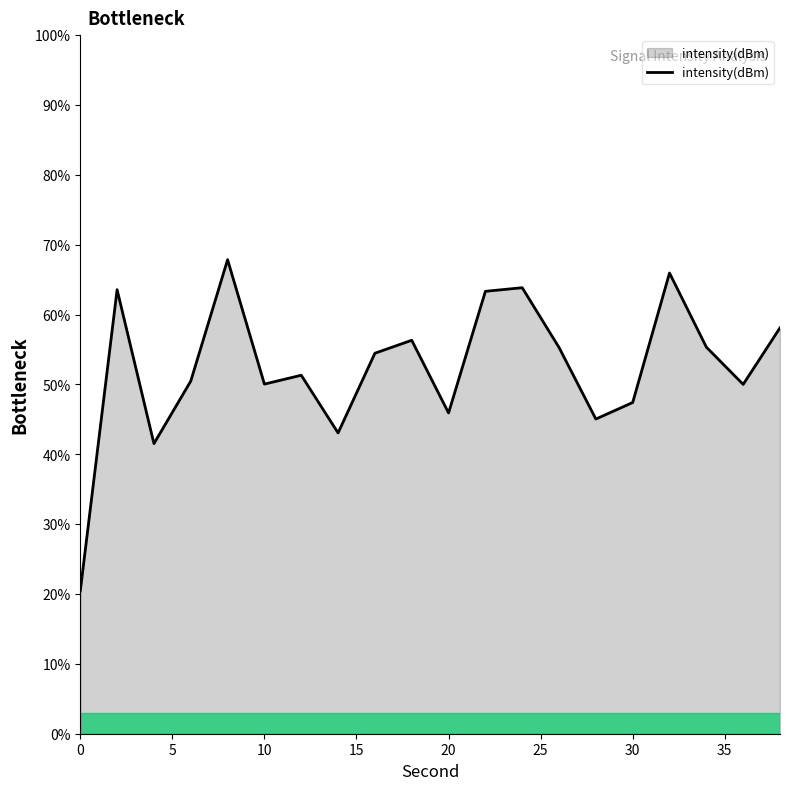

What is the minimum value shown in the chart?

20.4